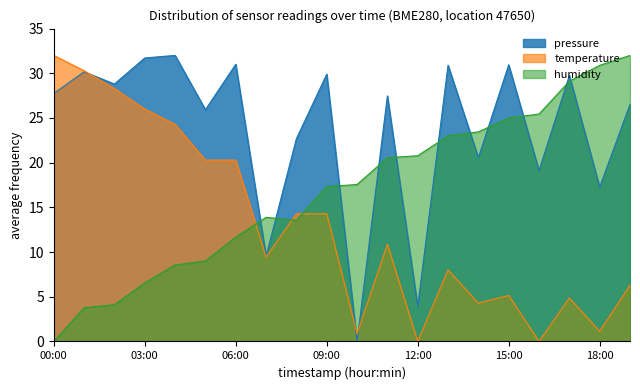

The value of temperature at 10:00 is 0.2. True or false?

False